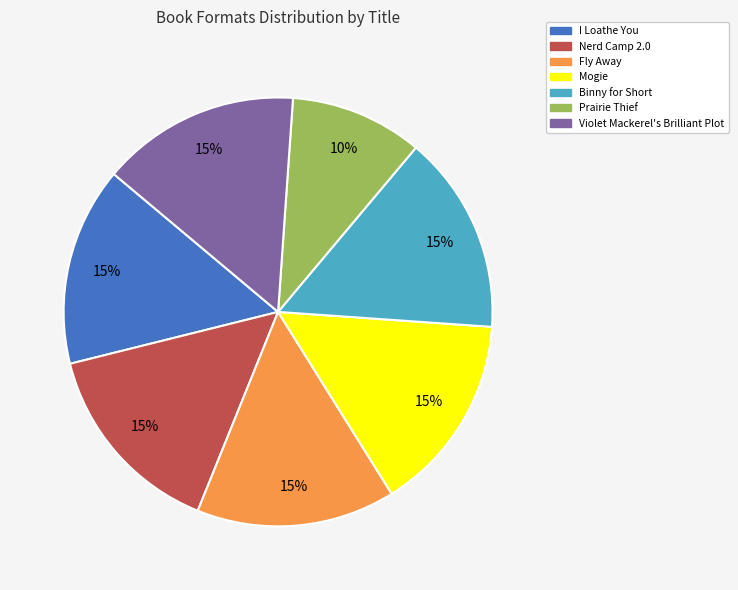

The Fly Away slice represents 15% of the pie. True or false?

True